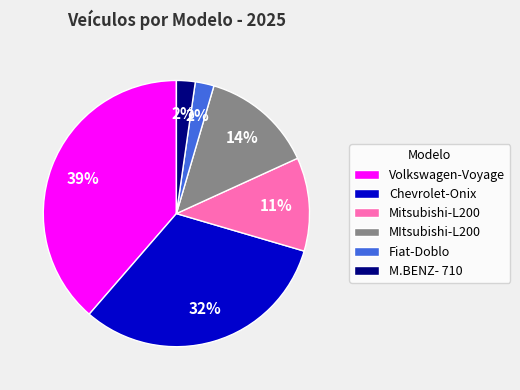

Do M.BENZ- 710 and Mitsubishi-L200 together represent more than half of the pie?

No